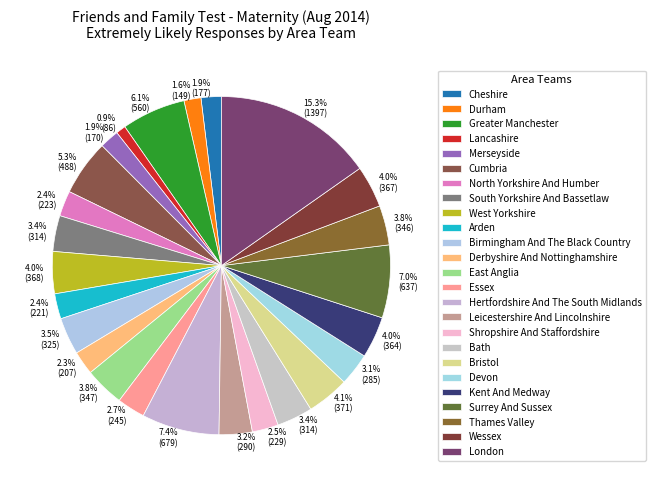

How many slices are in this pie chart?

25